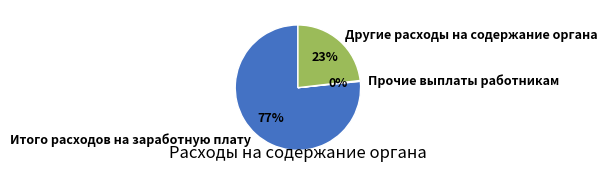

To the nearest percent, what is the average slice percentage?

33%